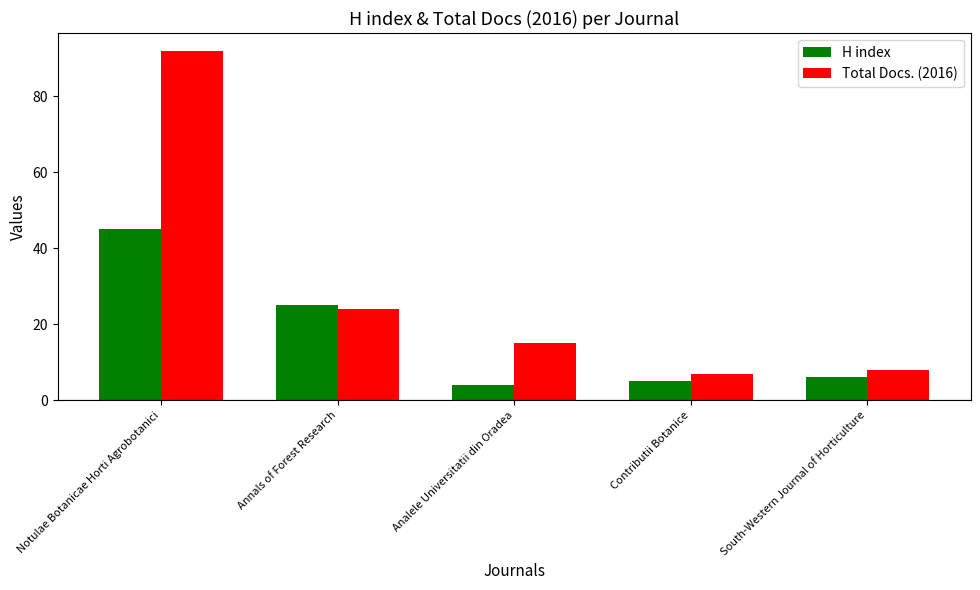

Reading left to right, list all the values displayed in this chart.

H index: 45	25	4	5	6
Total Docs. (2016): 92	24	15	7	8